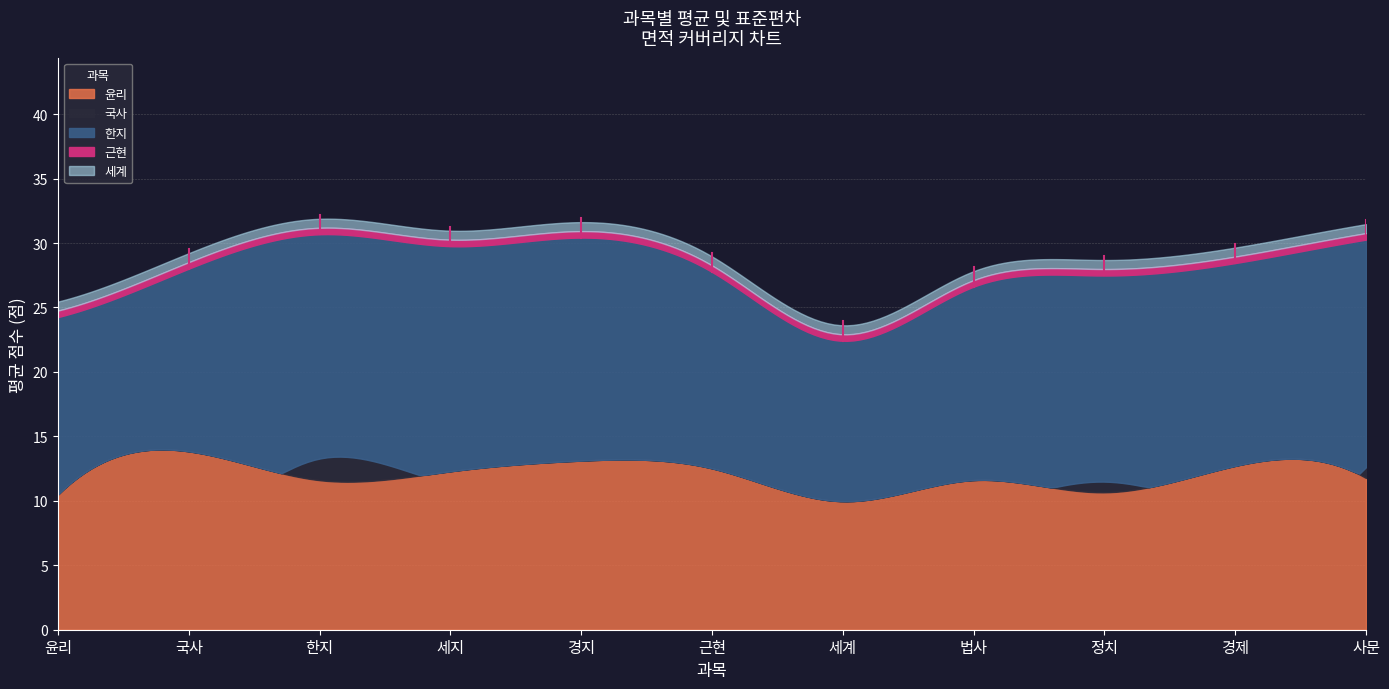

What are all the series names shown in the legend?

윤리, 국사, 한지, 근현, 세계